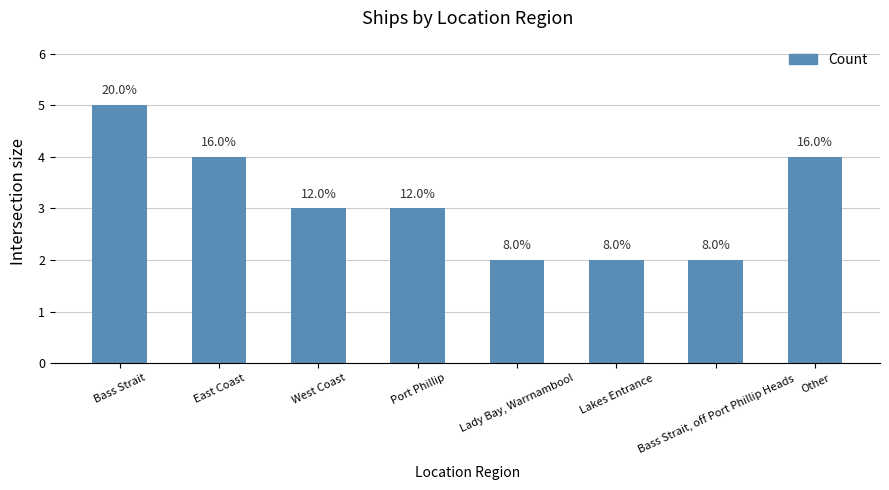

What is the maximum value shown in the chart?

5